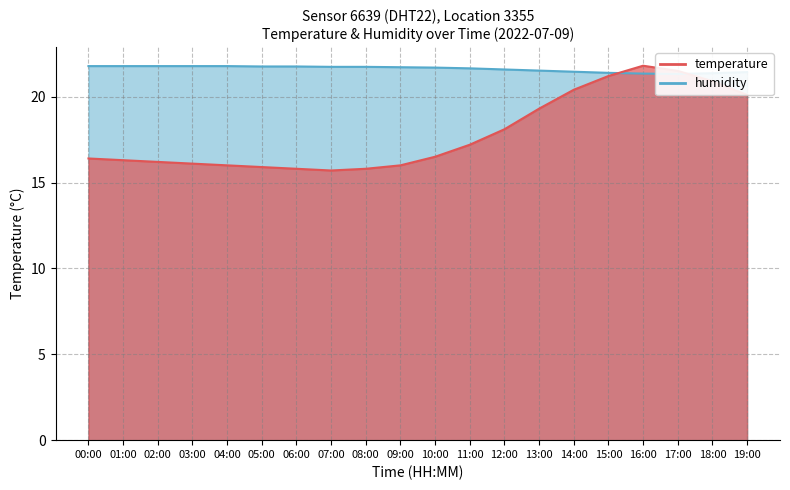

How many series are shown in this chart?

2